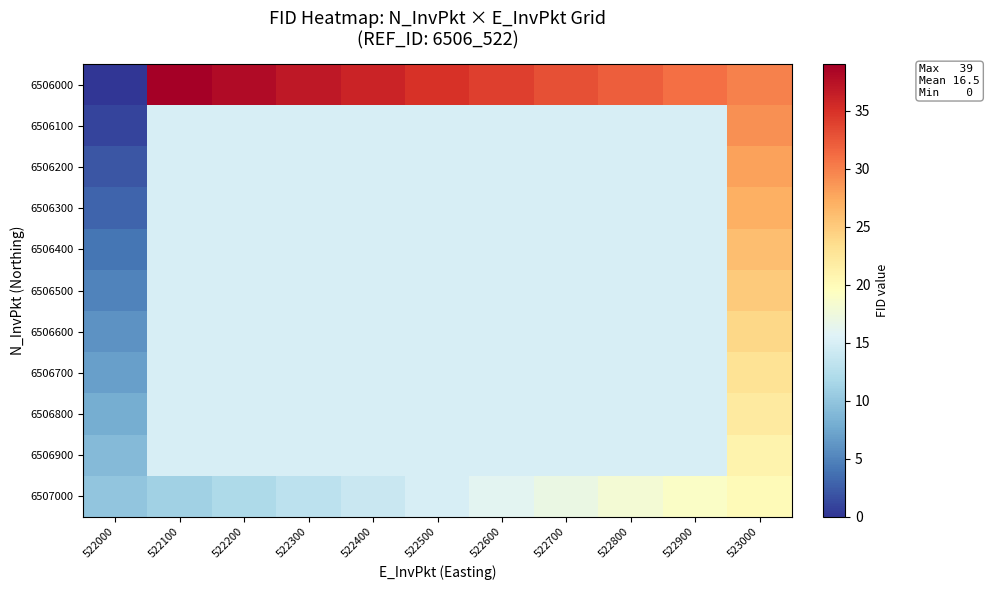

Which series has the largest total across all categories?

6506000